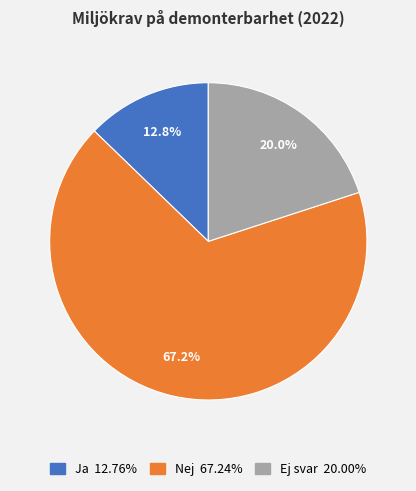

True or false: Ej svar accounts for 30% of the total.

False